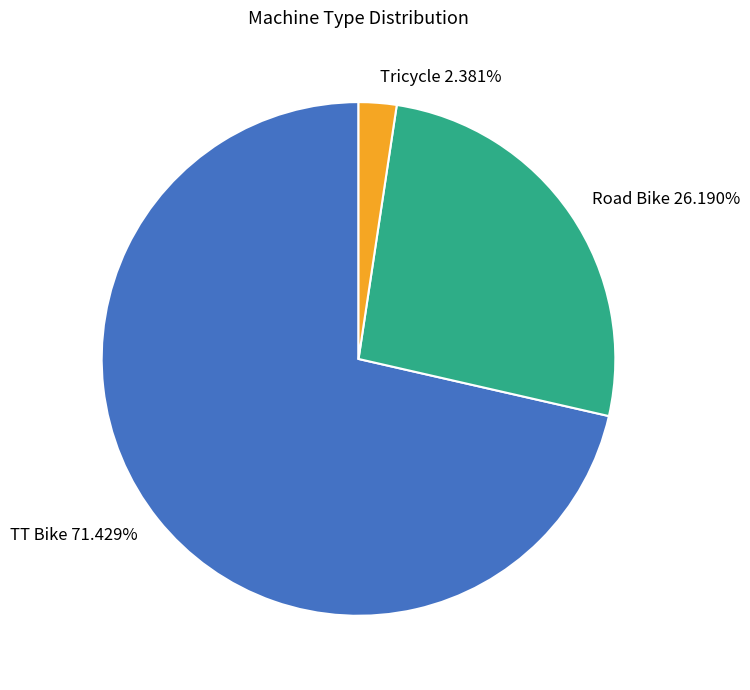

Approximately how many times larger is the value at TT Bike compared to Tricycle?

30.0